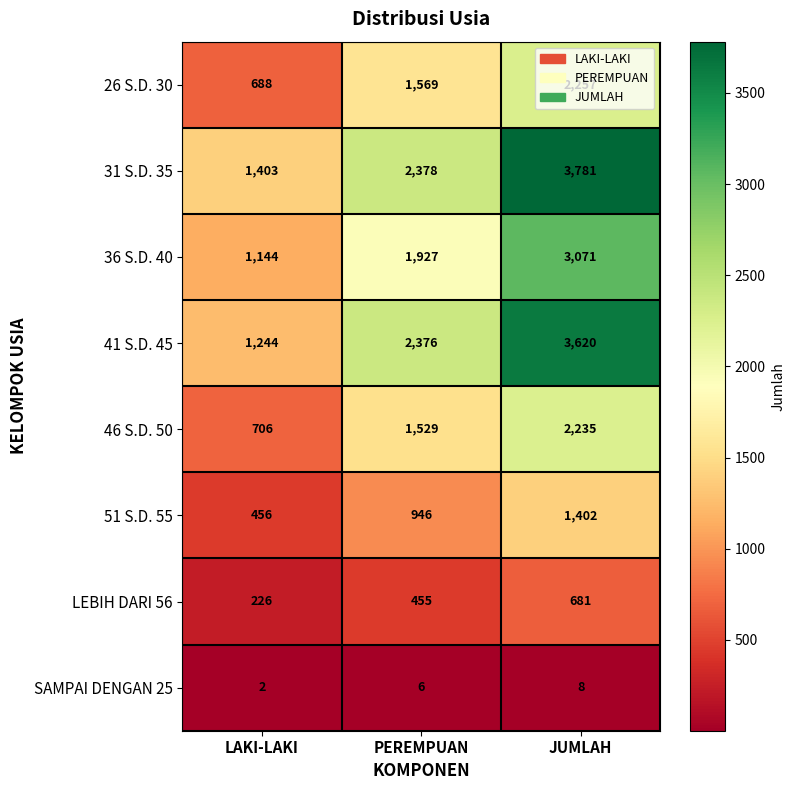

What is the total value across all series at JUMLAH?

17055